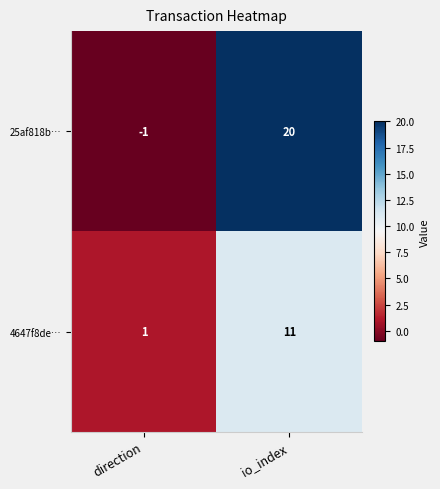

Rank the series by their average value, from lowest to highest.

4647f8de…, 25af818b…